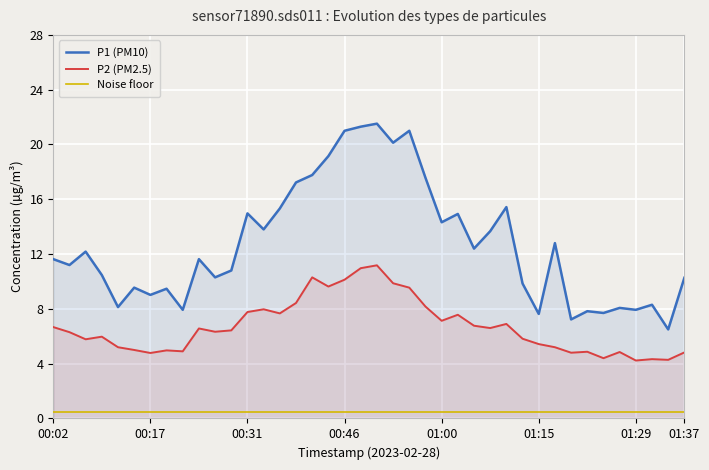

Does the chart display data point markers on the line(s)?

No